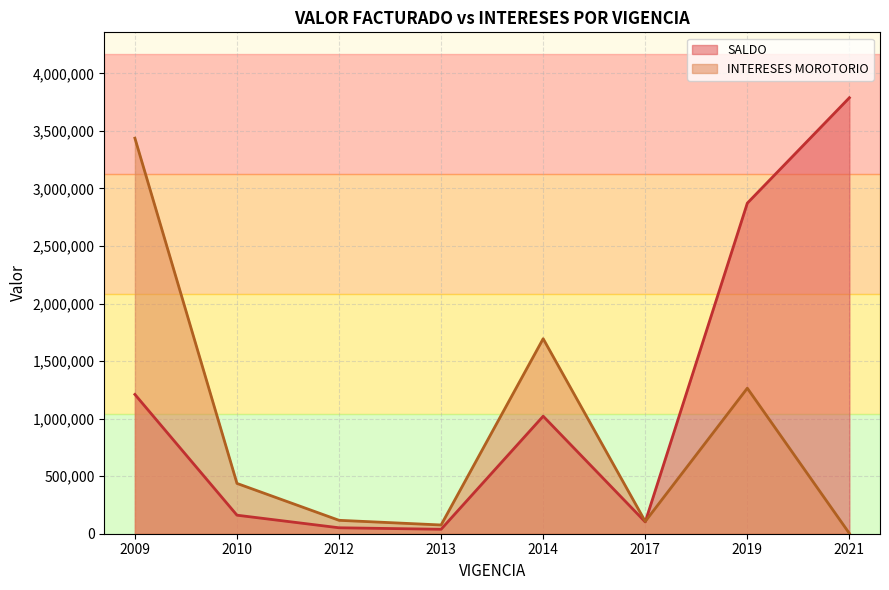

What is the difference between the second highest and second lowest values in the SALDO series?

2820466.0